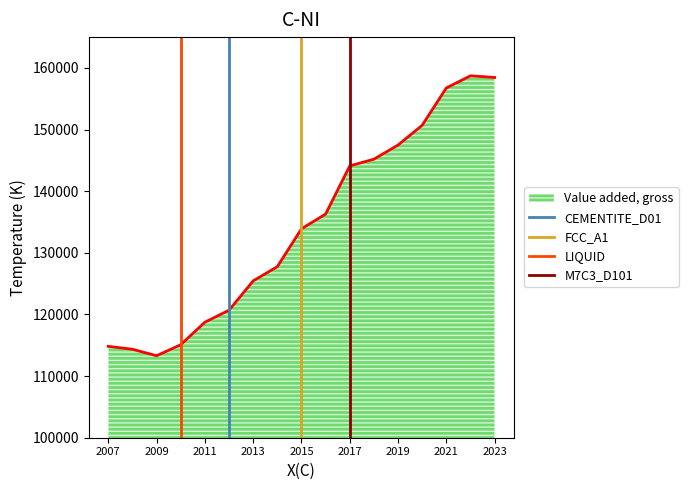

What is the highest value of the Value added, gross series?

158722